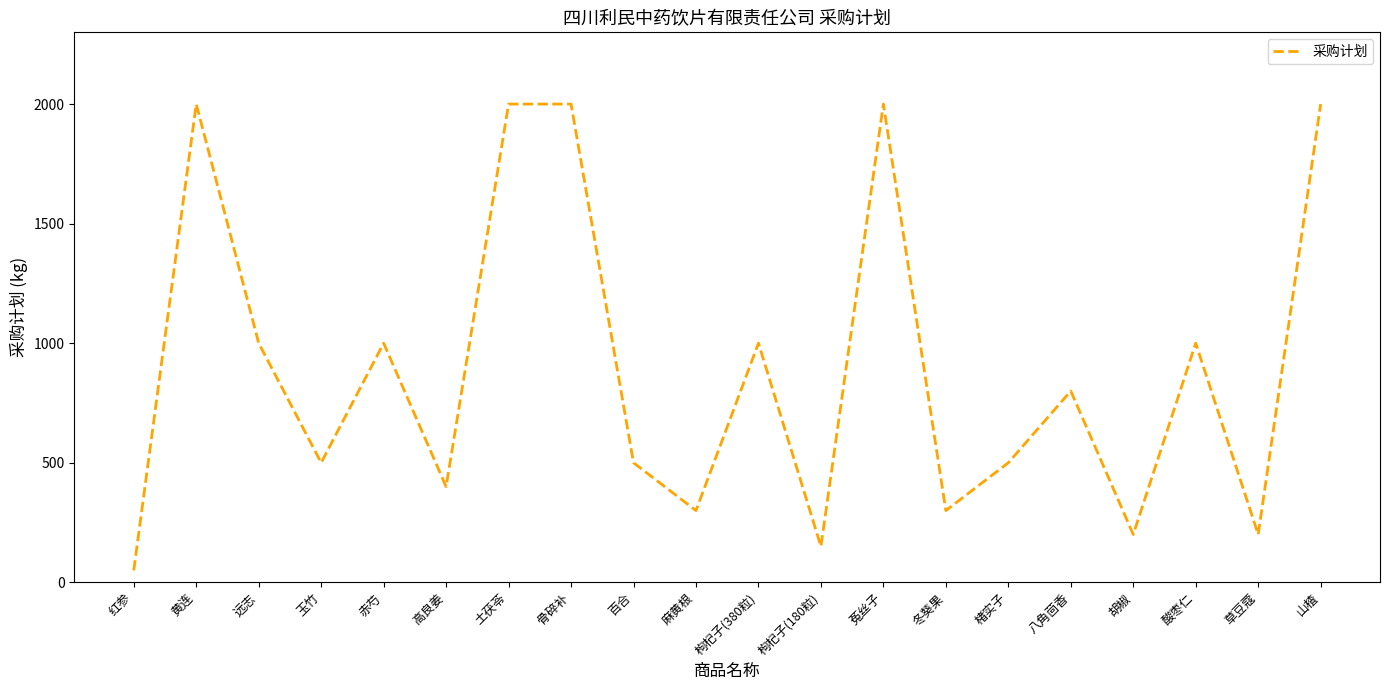

Which has a higher value, 高良姜 or 楮实子?

楮实子